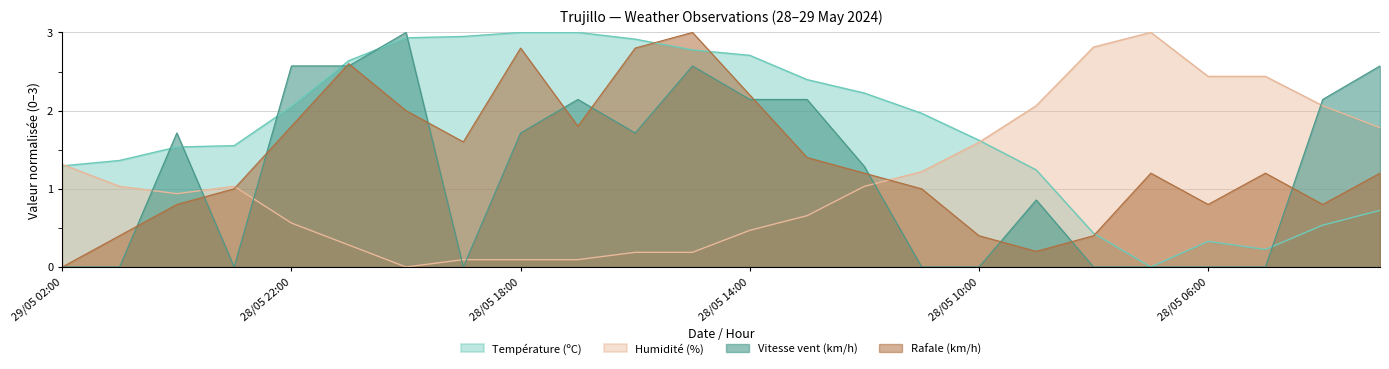

What is the label of the 21st point from the left?

28/05 06:00